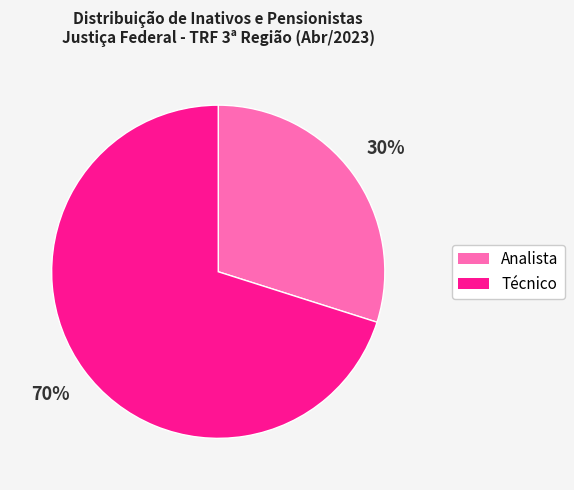

Which category has the biggest portion of the pie?

Técnico